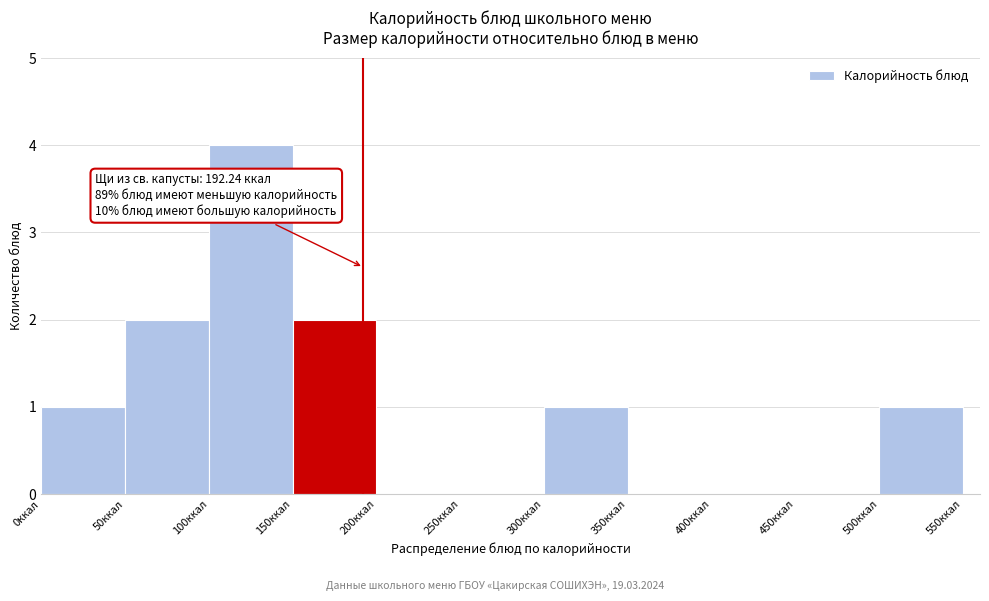

Which range on the x-axis has the tallest bar?

100 to 150